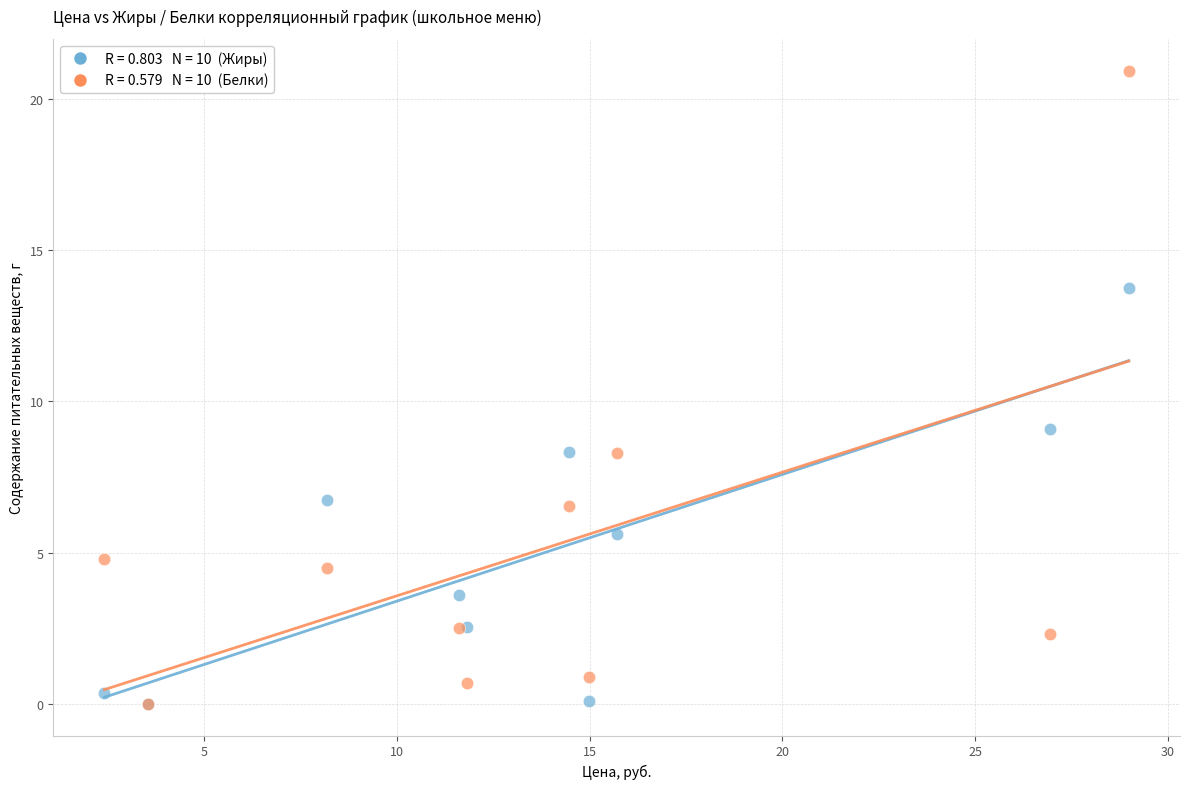

Across all series, what Y value is closest to 10?

9.1